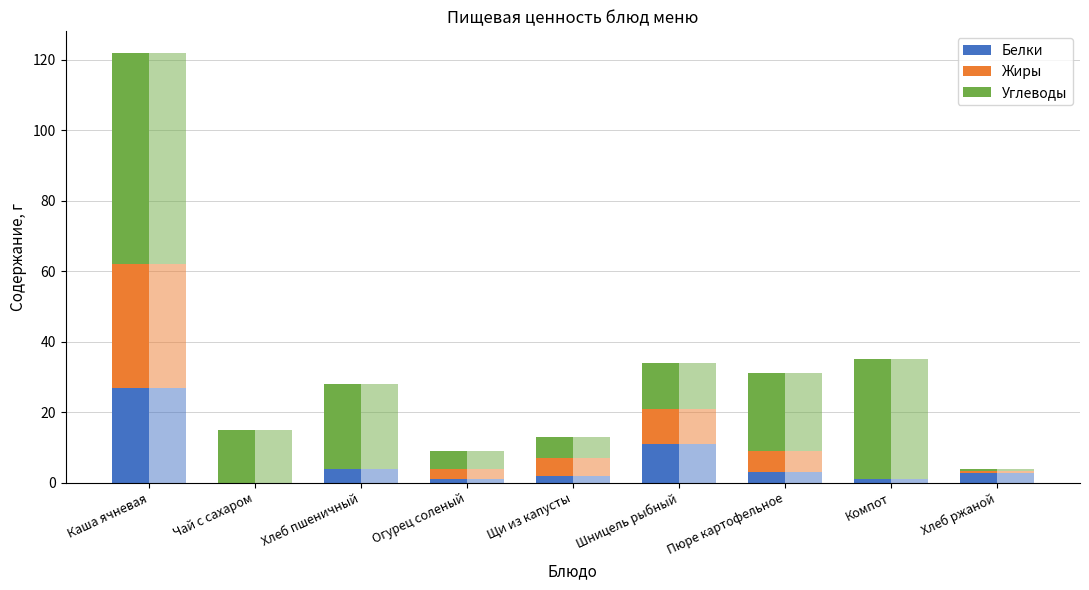

What position from the left is Чай с сахаром?

2